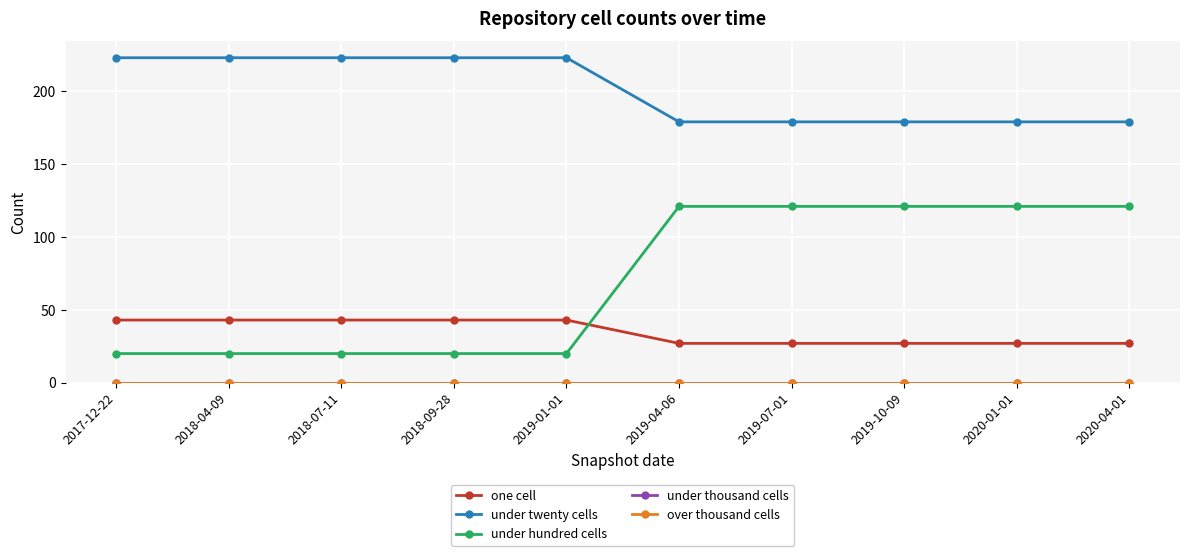

Which series has the largest range (max minus min)?

under hundred cells